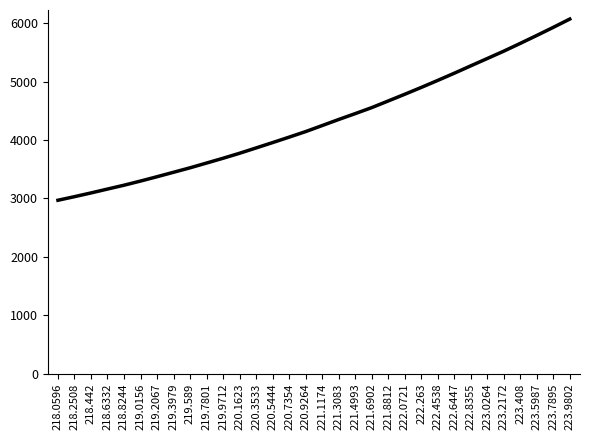

What is the difference between the maximum and minimum values?

3102.9